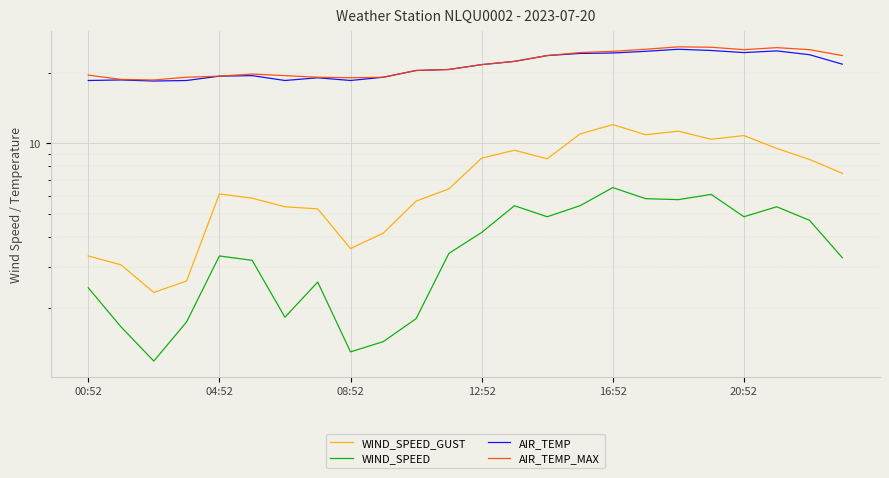

What is the value of the WIND_SPEED point at the 19th from the left?

5.8